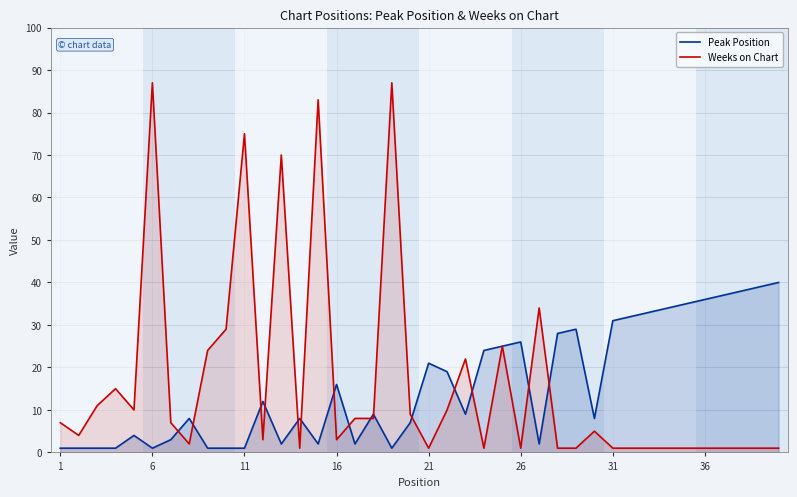

At how many categories does at least one series exceed 5?

39